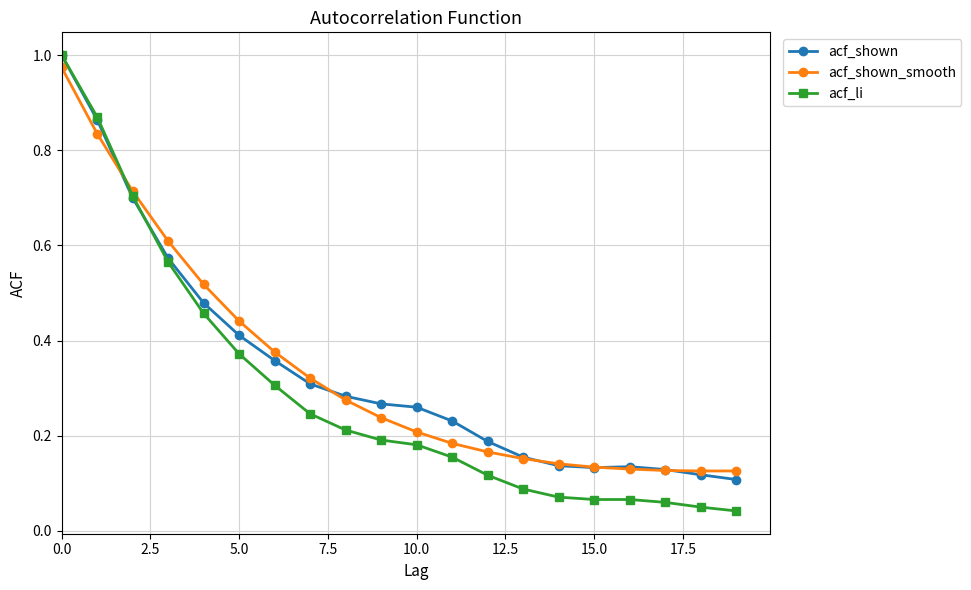

Which series has the widest spread of values?

acf_li